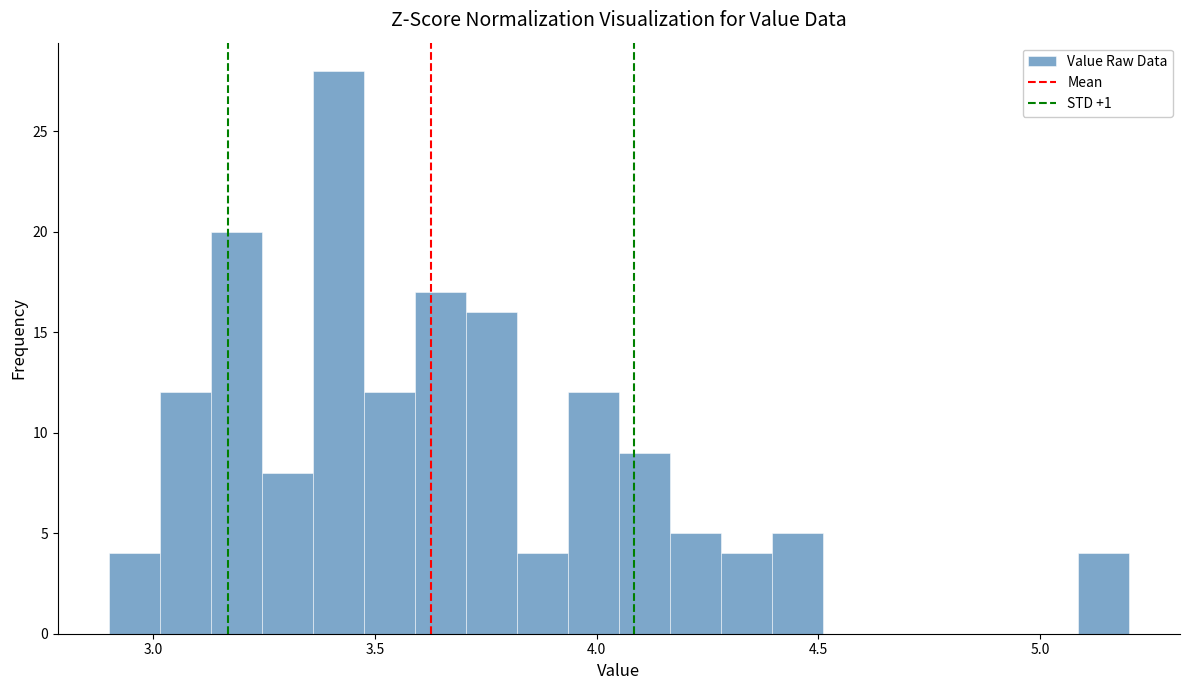

Read against the x-axis, roughly where is the centre of the tallest bar?

3.40